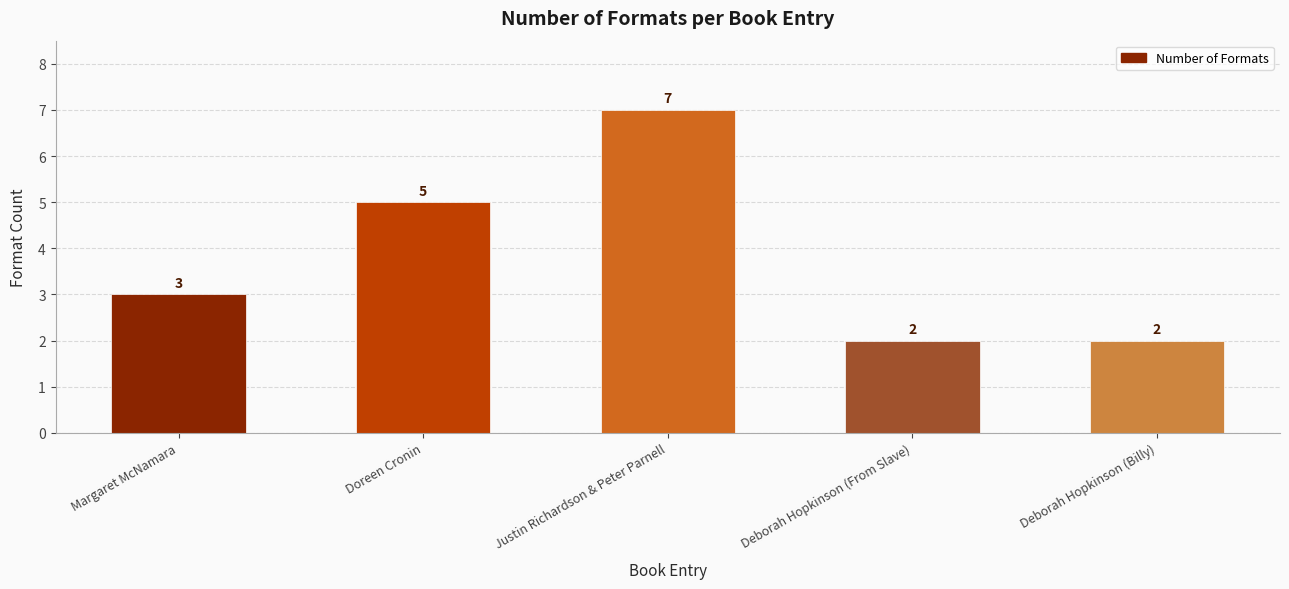

Are the bars horizontal?

No